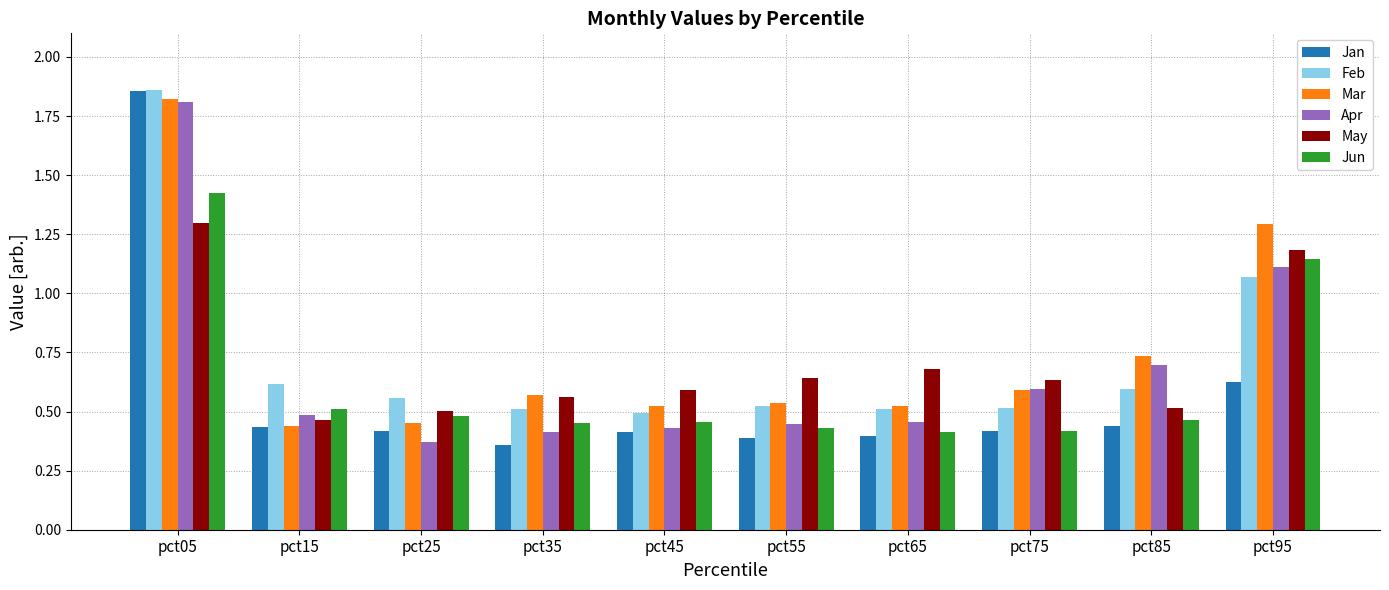

Where is Feb nearest to the value 1?

pct95